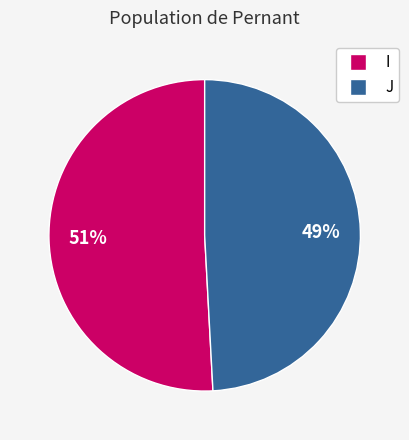

Rank the categories by value from lowest to highest.

J, I